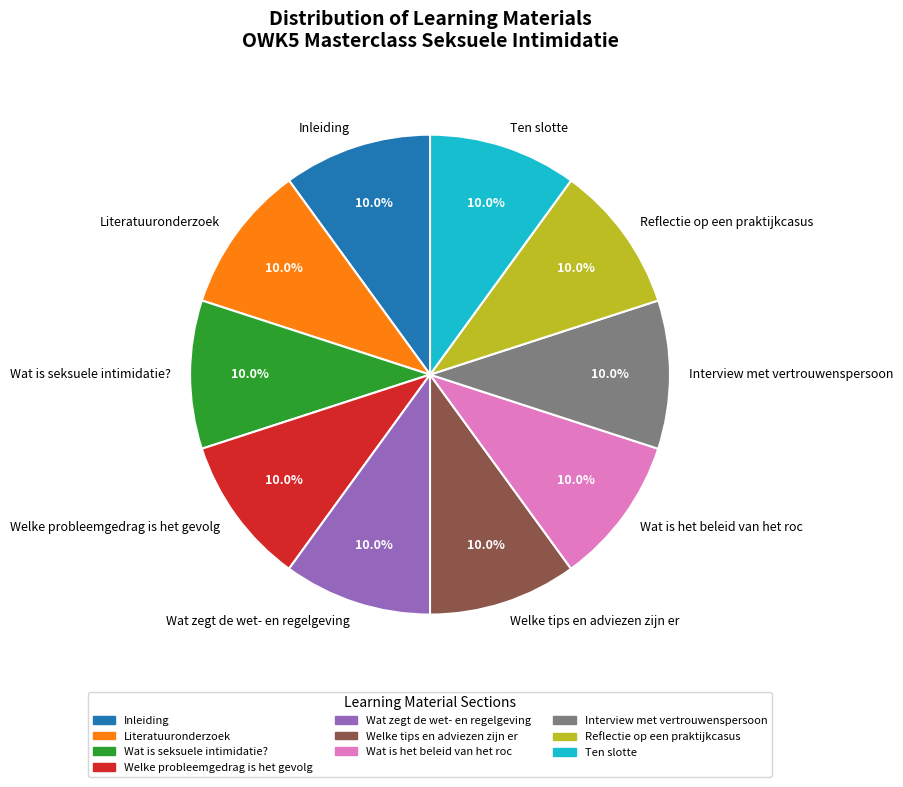

To the nearest percent, what is the combined percentage of Interview met vertrouwenspersoon and Wat zegt de wet- en regelgeving?

20%